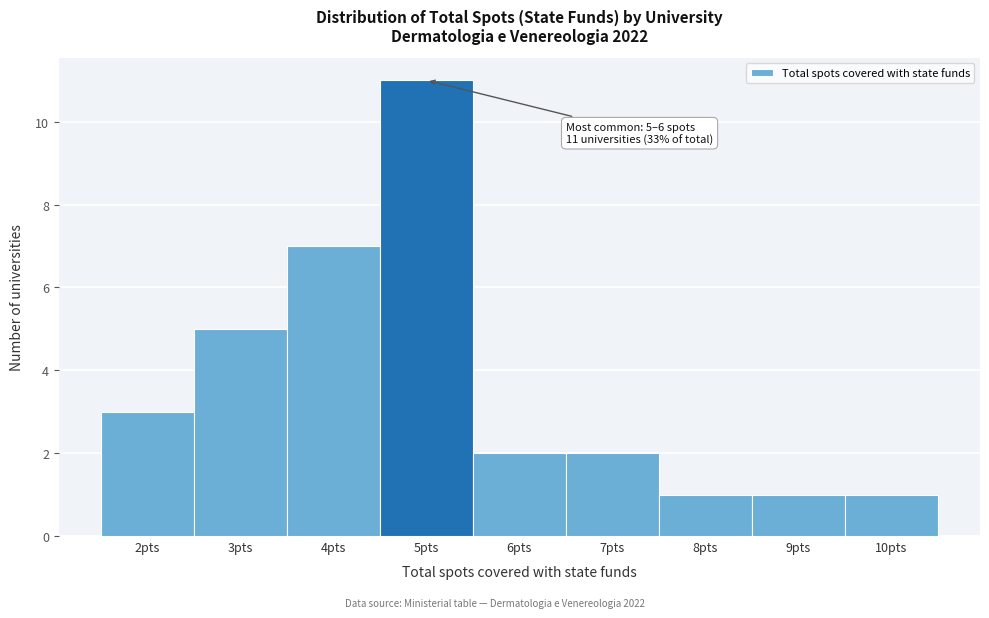

Reading right to left, transcribe all the data shown in this chart.

1	1	1	2	2	11	7	5	3